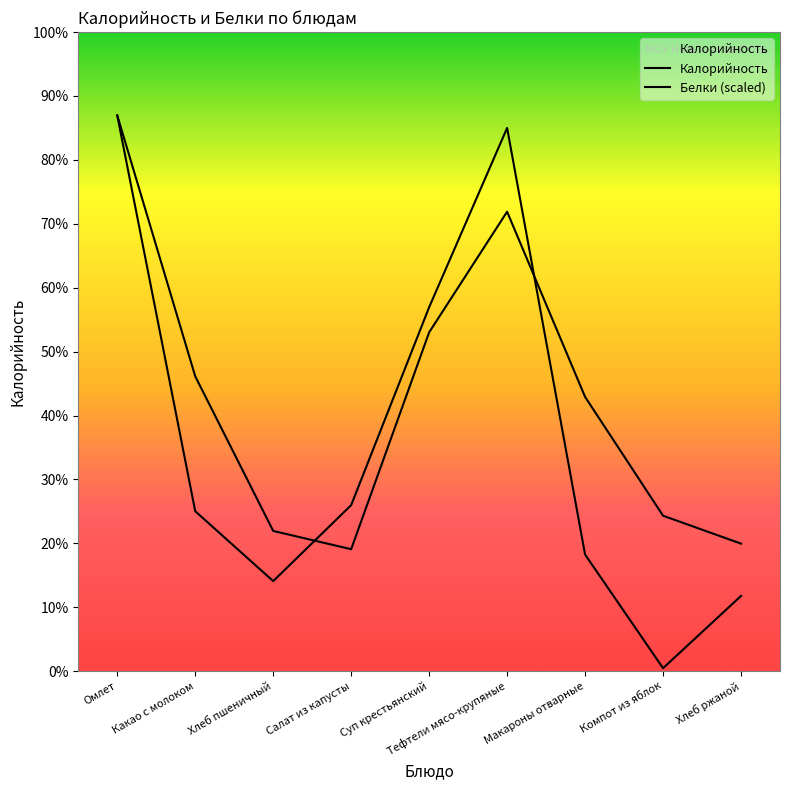

At Омлет, list the series in order from smallest to largest.

Калорийность, Белки (scaled)